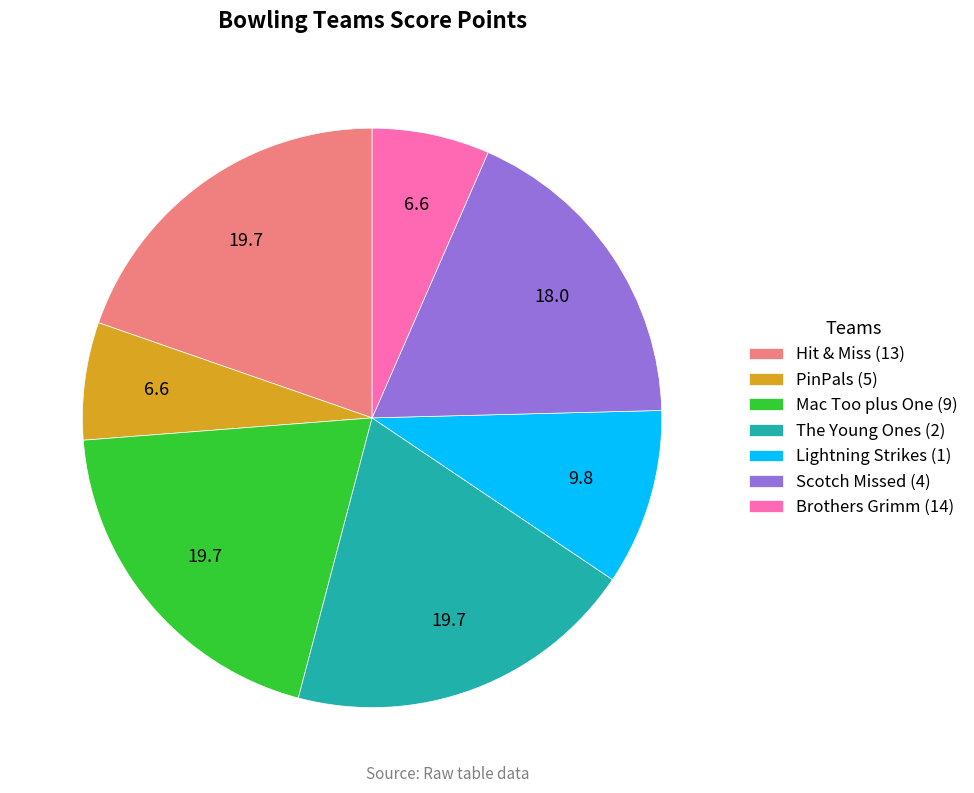

Between Hit & Miss (13) and Scotch Missed (4), which is larger?

Hit & Miss (13)